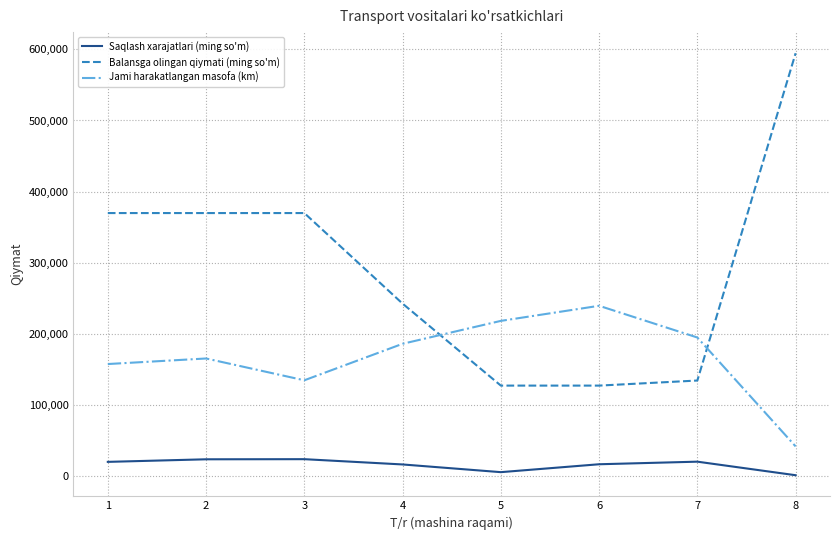

What is the minimum value for Balansga olingan qiymati (ming so'm)?

127419.0